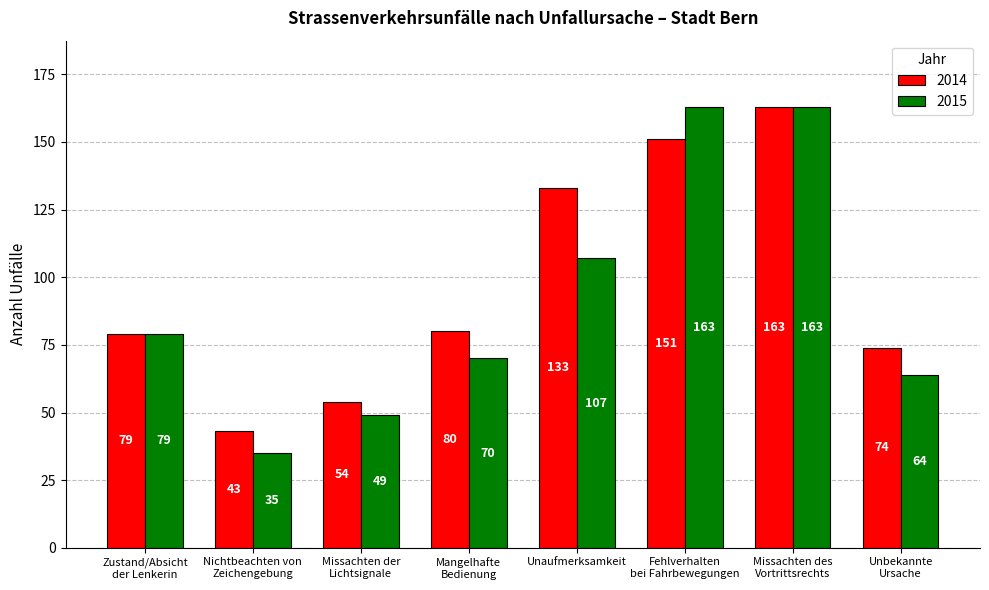

Is the value of 2015 at Zustand/Absicht
der Lenkerin greater than the value of 2014 at Missachten der
Lichtsignale?

Yes